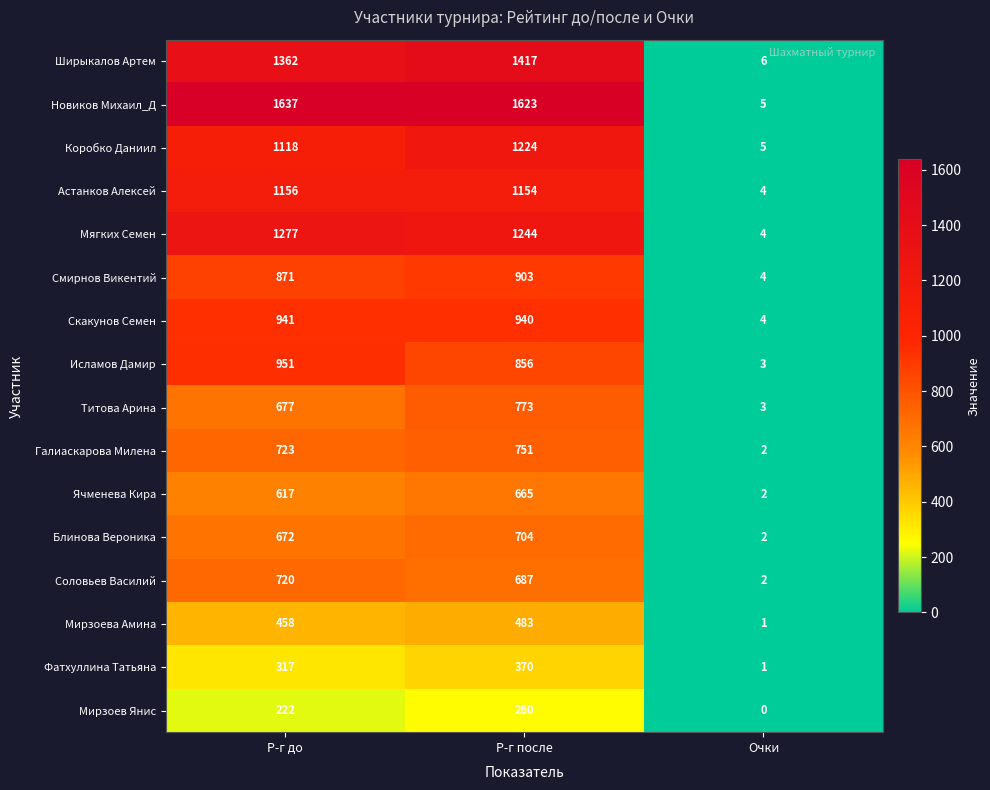

At which label does Мирзоева Амина reach its peak?

Р-г после